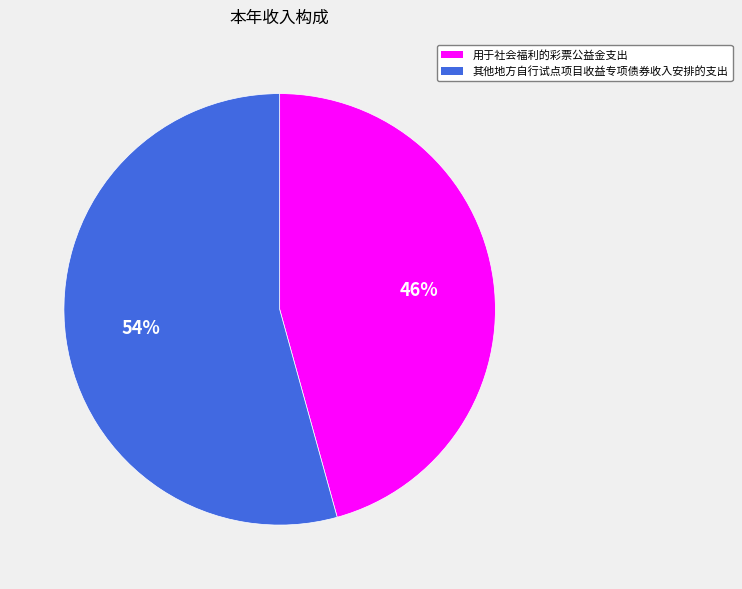

Is it true that 其他地方自行试点项目收益专项债券收入安排的支出 is 40% of the pie?

False